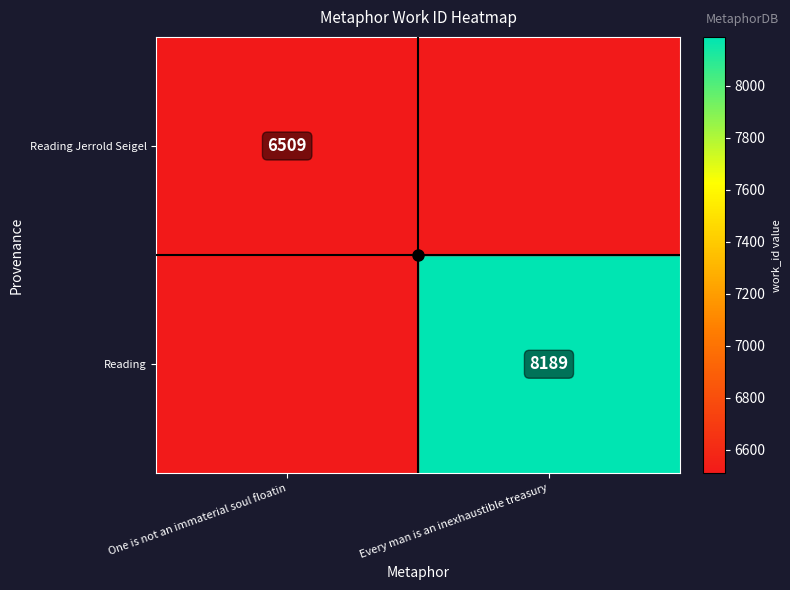

True or false: Reading has a value of 2538.4 at Every man is an inexhaustible treasury.

False